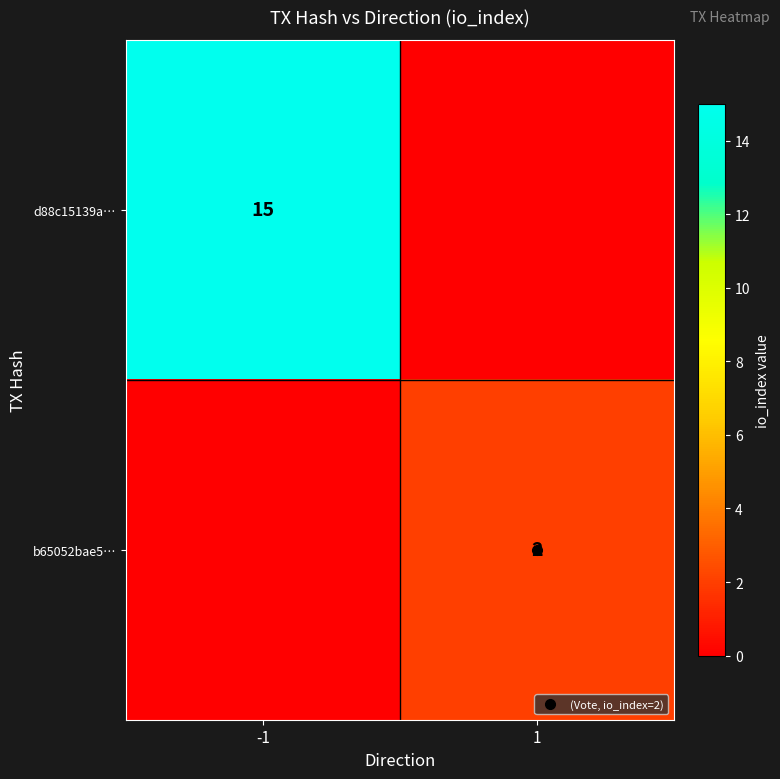

What is the sum of all b65052bae5… values?

2